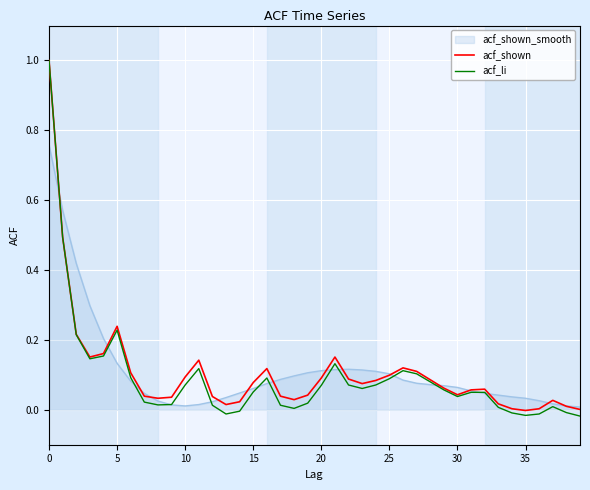

What is the maximum value for acf_shown?

1.0